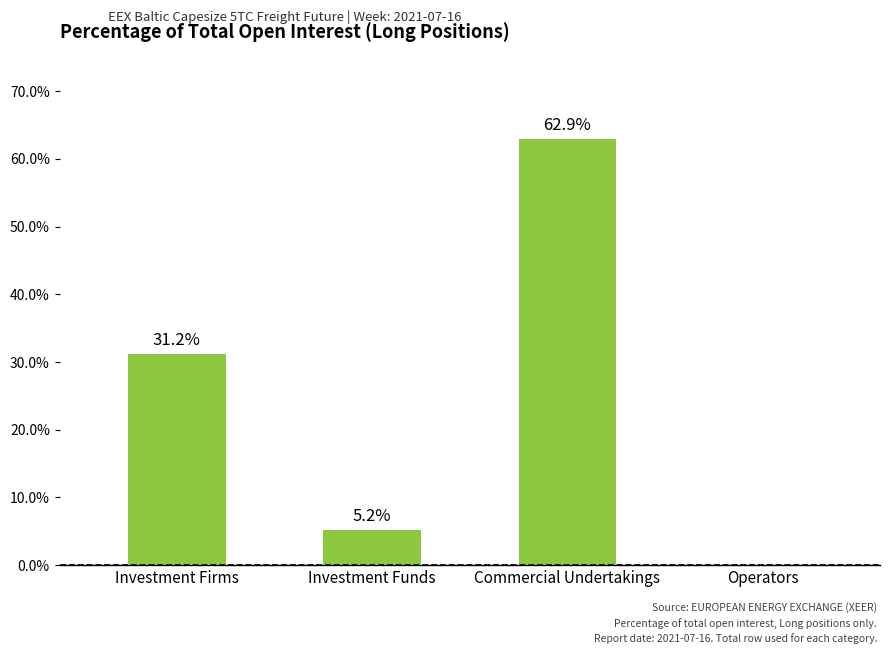

Where is the data nearest to the value 31?

Investment Firms